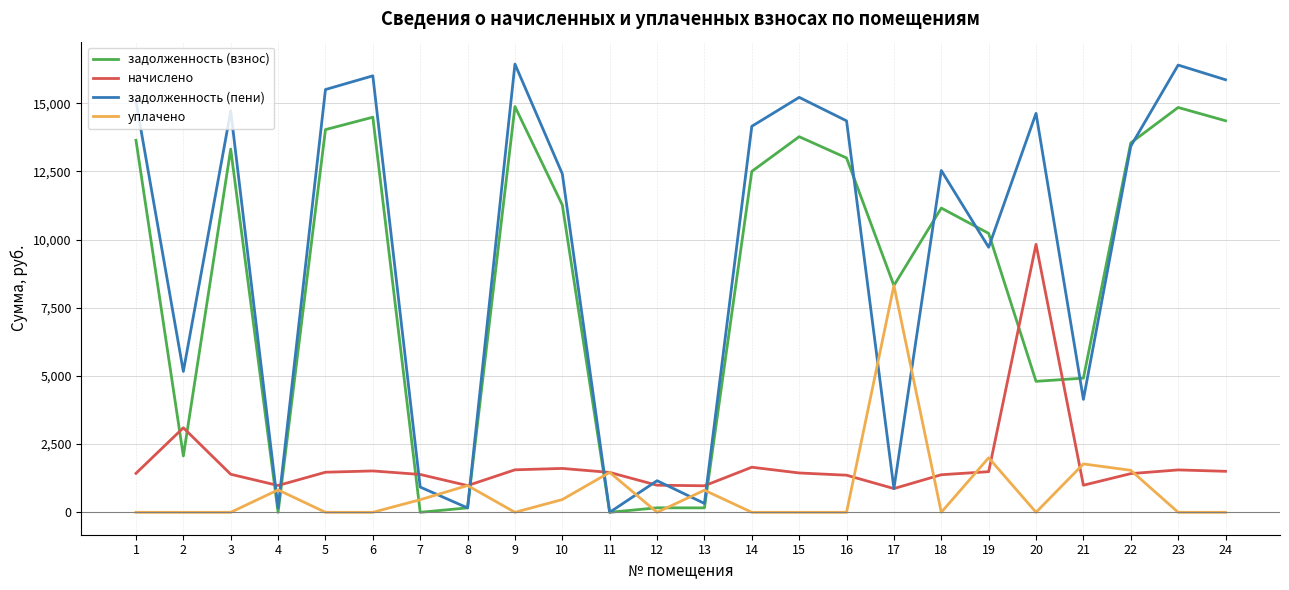

The начислено series shows 2353.1 at 1. True or false?

False